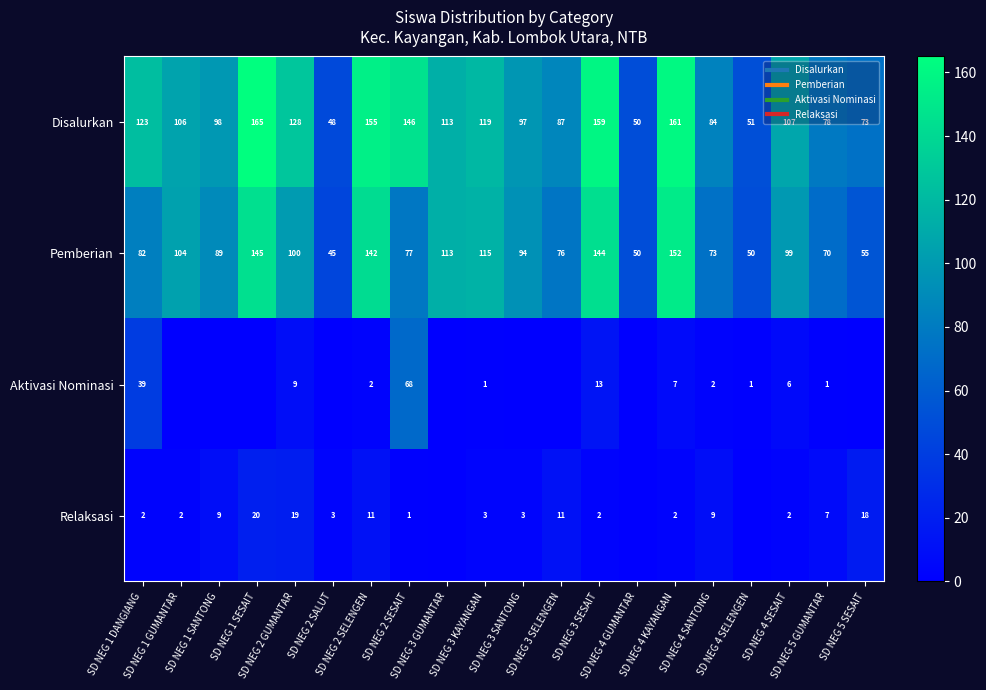

What is the average value of the Relaksasi series?

6